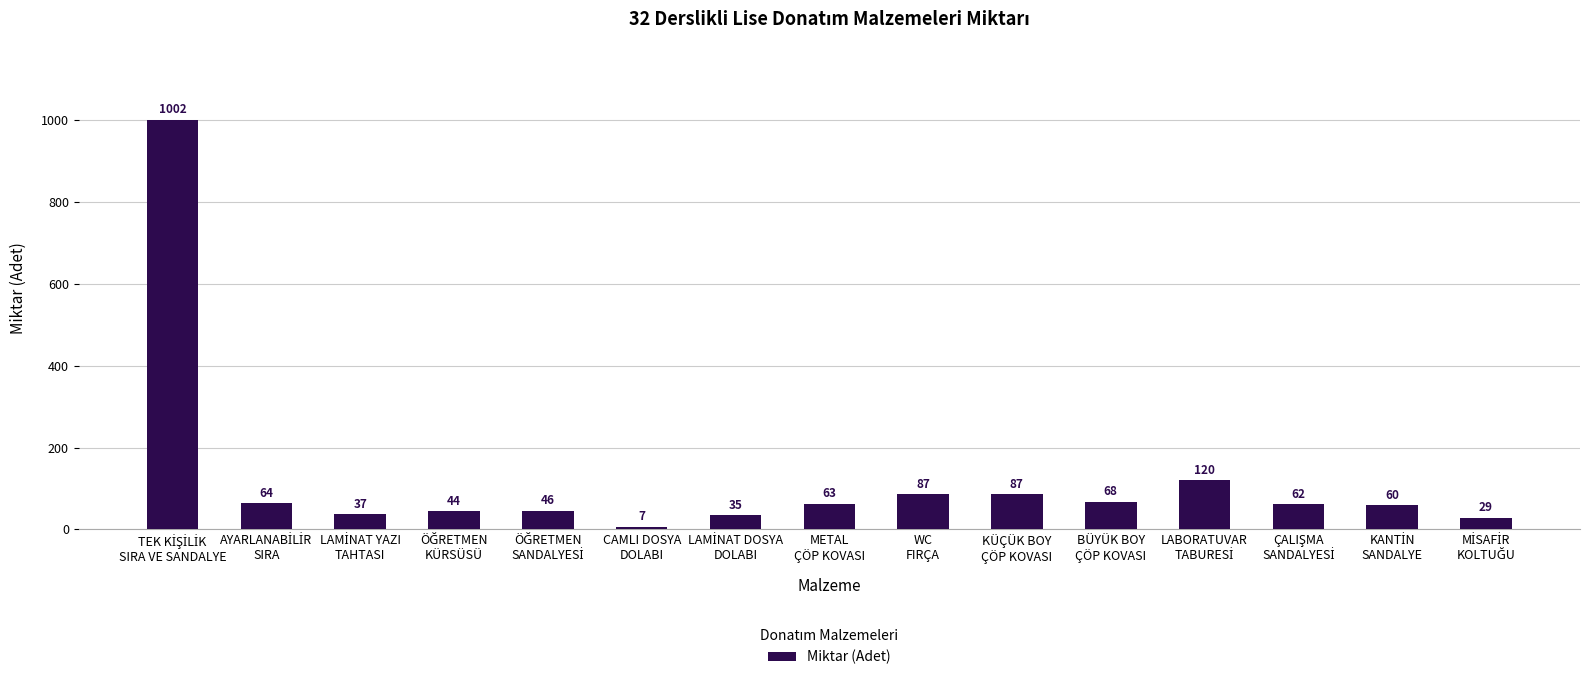

What is the value of the 7th bar from the left?

35